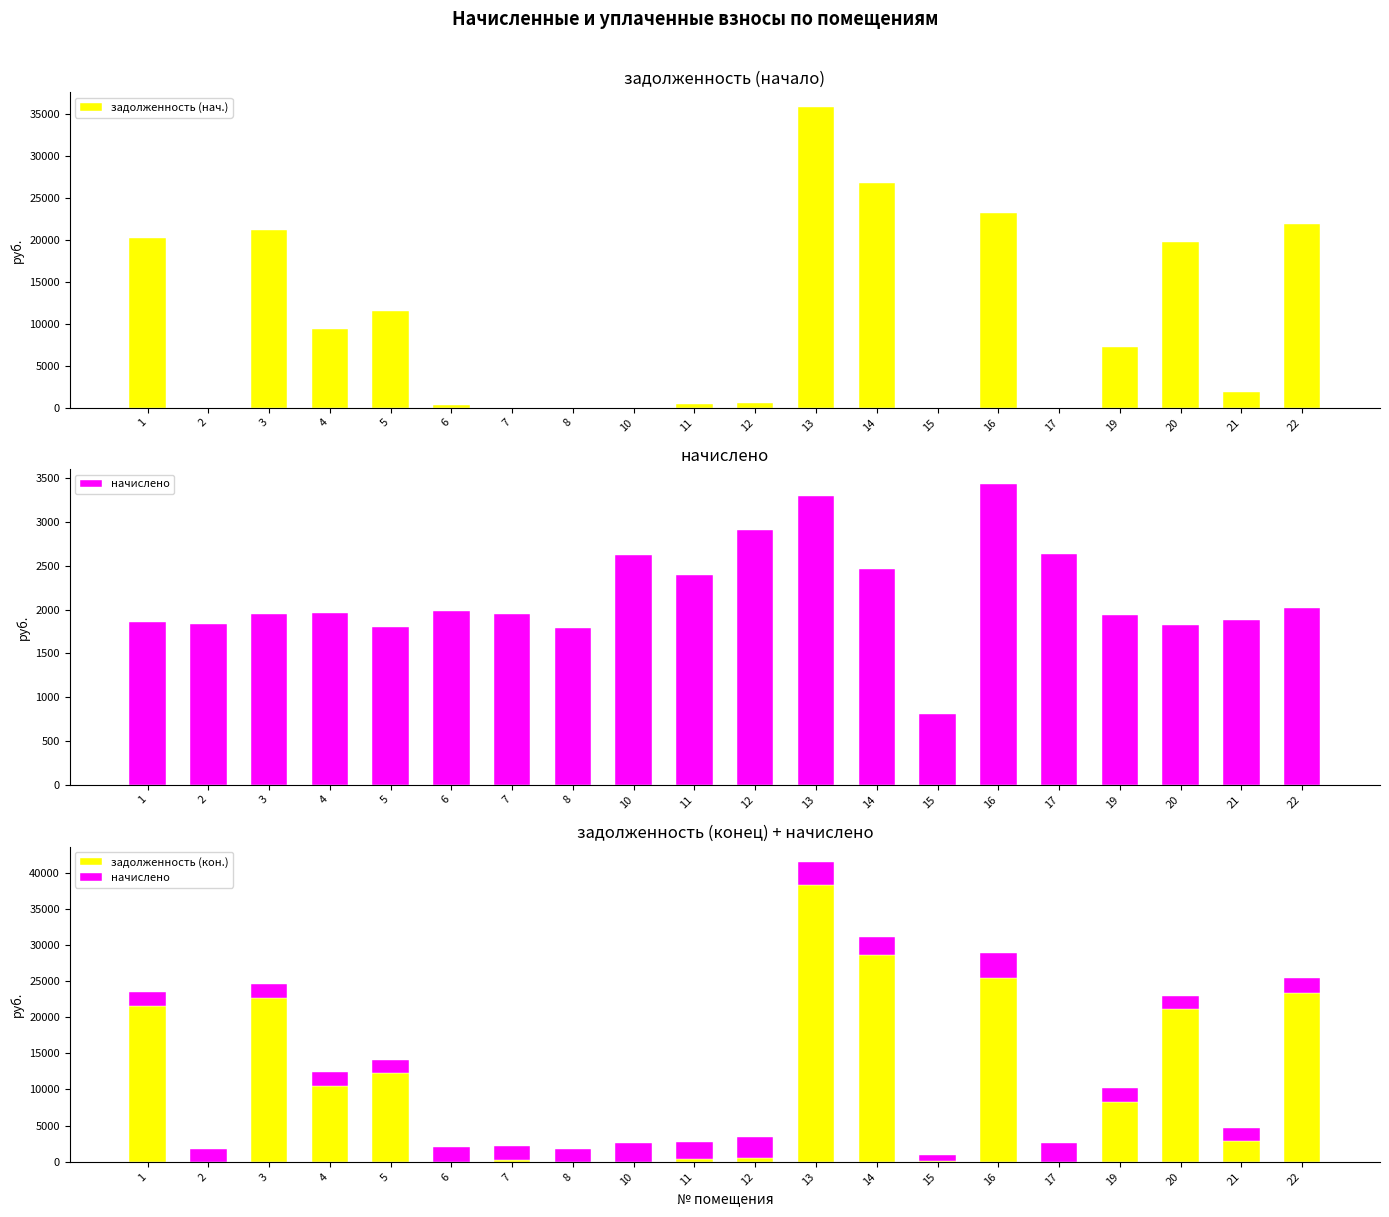

What is the average value of the задолженность (нач.) series?

10008.8